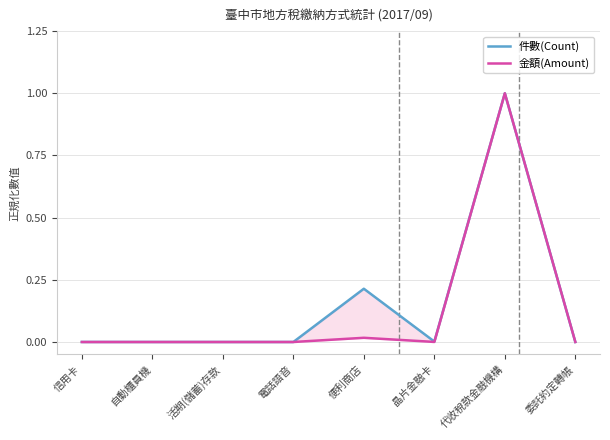

Between 便利商店 and 信用卡, which is larger?

便利商店